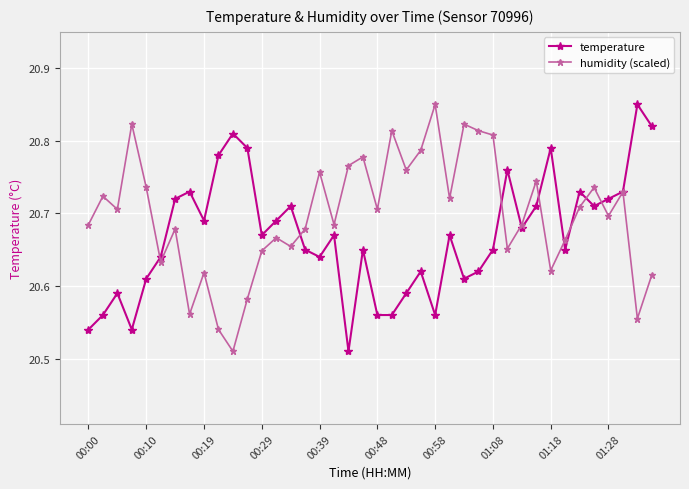

After their last crossing, which series has the higher values: temperature or humidity (scaled)?

temperature